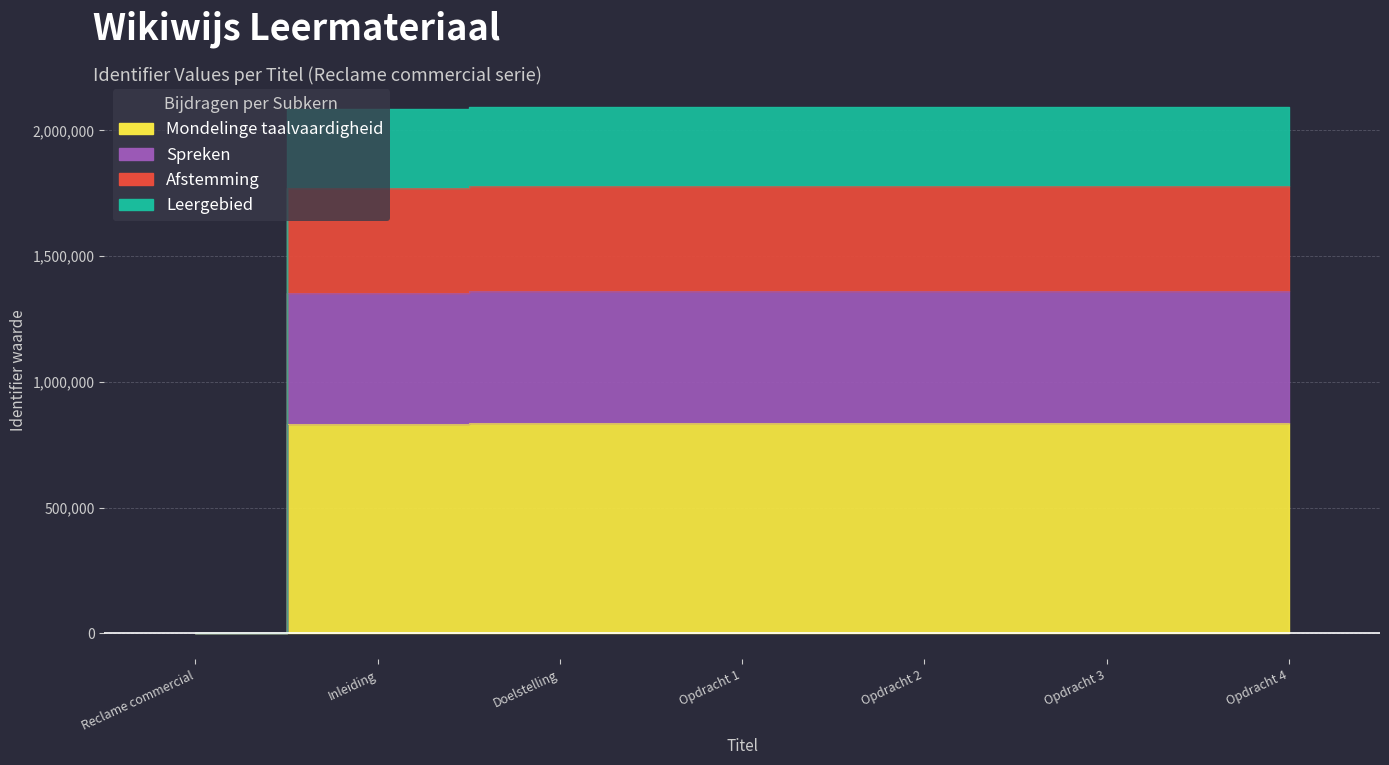

What value does the data have at Inleiding?

833413.2